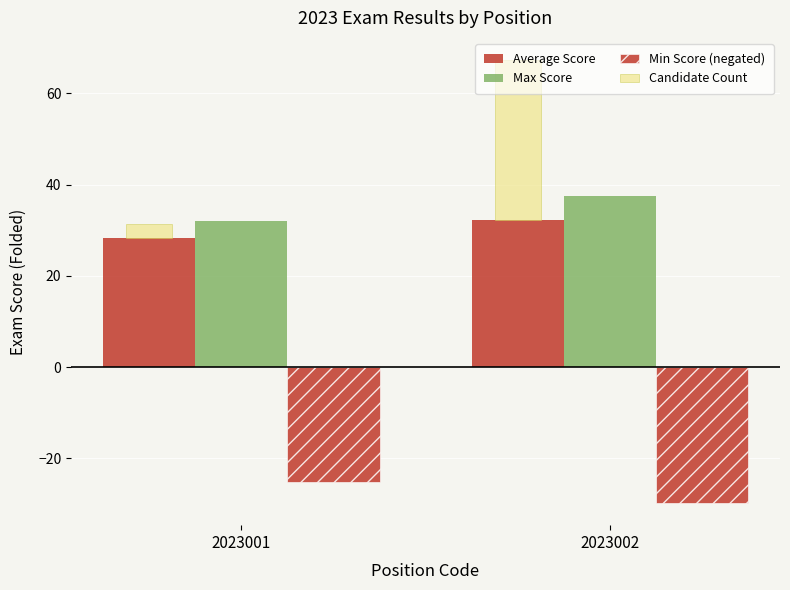

Is the value of Min Score (negated) at 2023002 greater than the value of Average Score at 2023001?

No